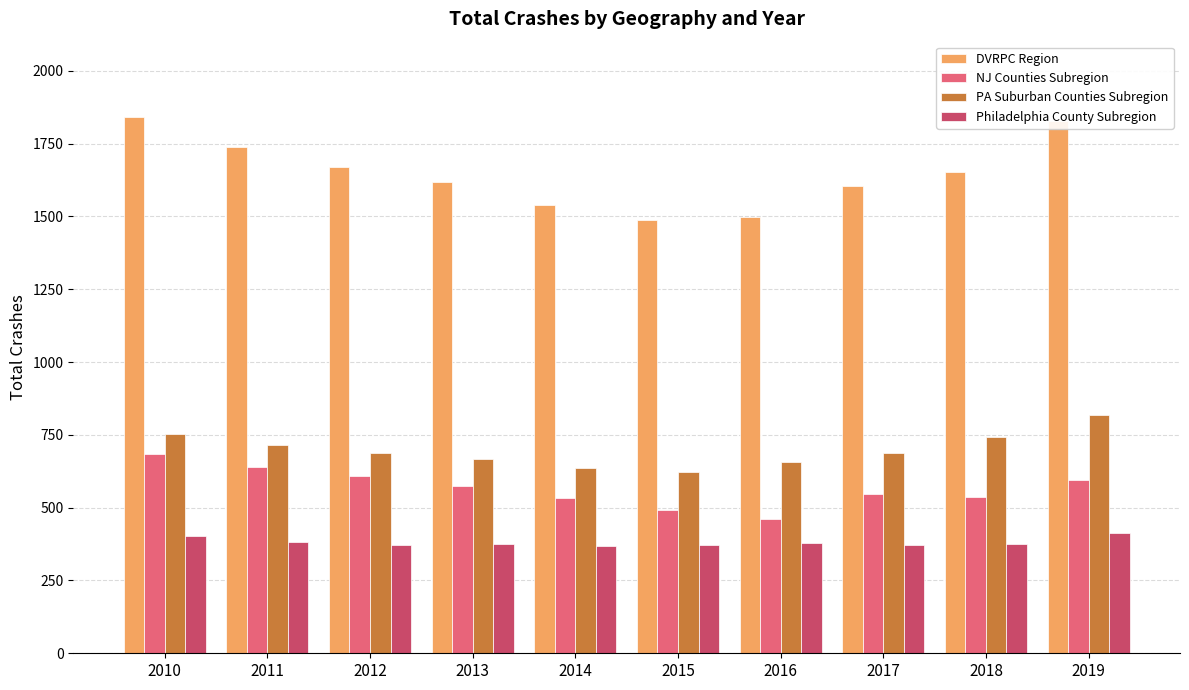

At how many categories does at least one series exceed 819?

10